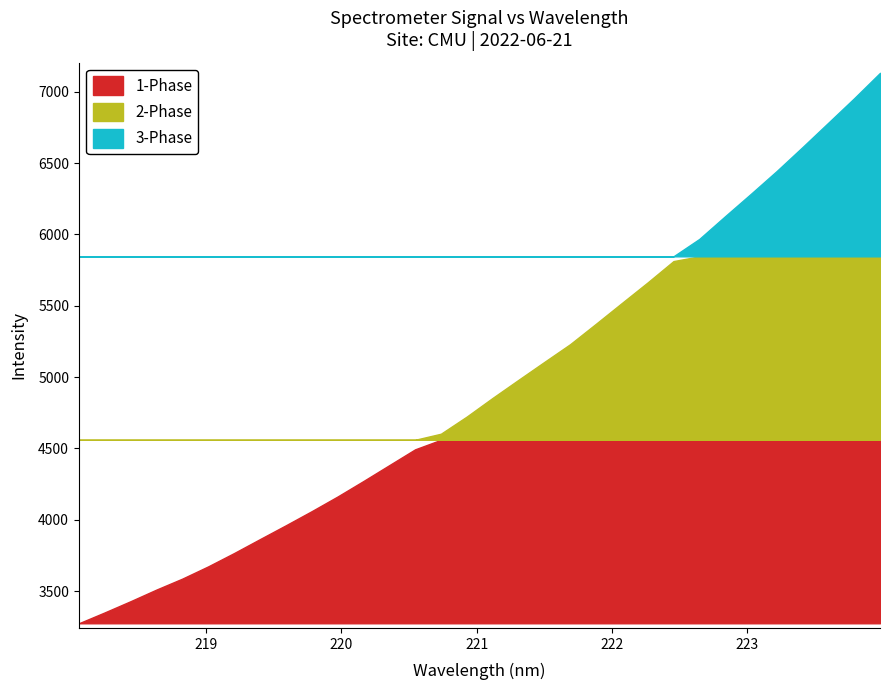

Which has a higher value, 223.0264 or 218.2508?

223.0264